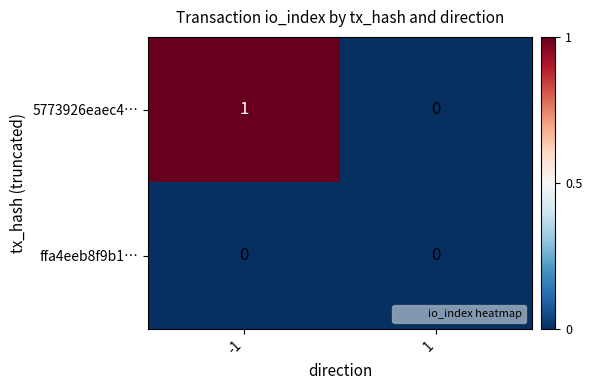

List the series in order of their peak value, lowest first.

ffa4eeb8f9b1…, 5773926eaec4…